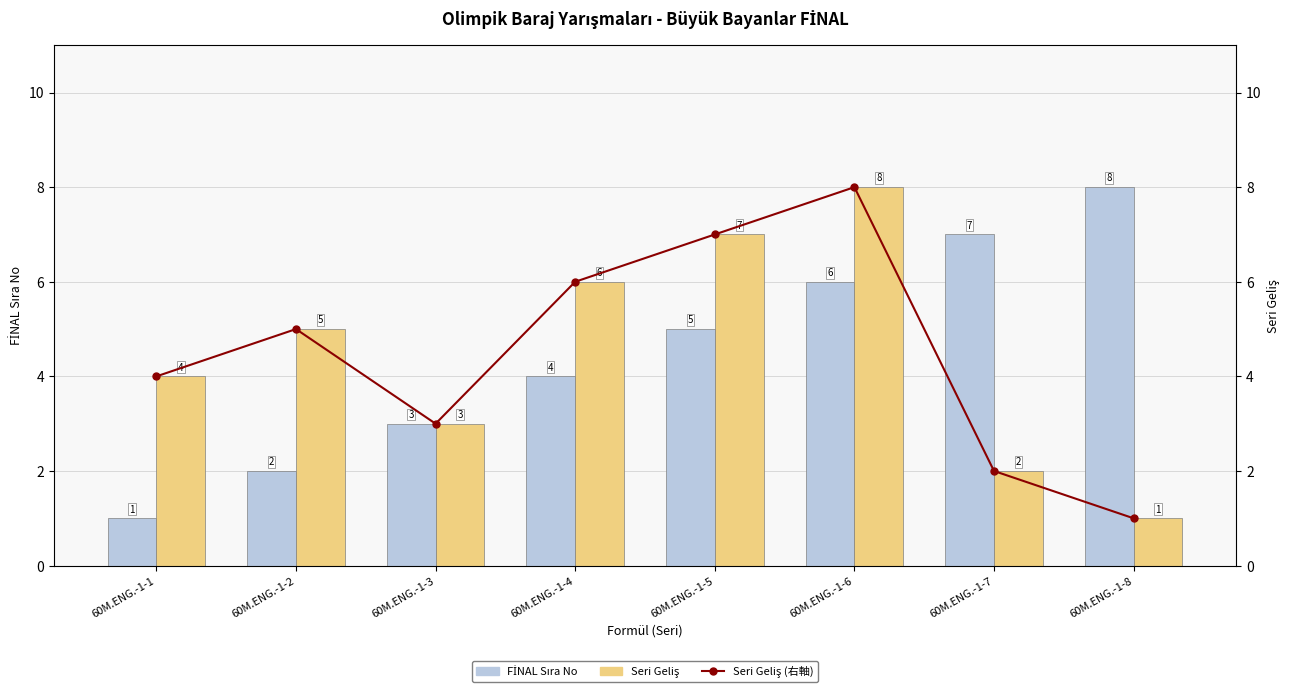

At which label is FİNAL Sıra No closest to 4?

60M.ENG.-1-4